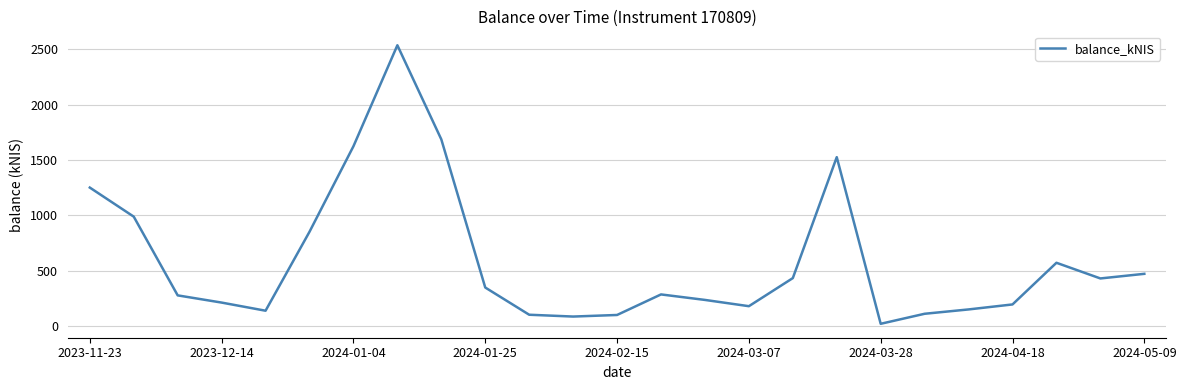

What is the greatest value displayed?

2535.0